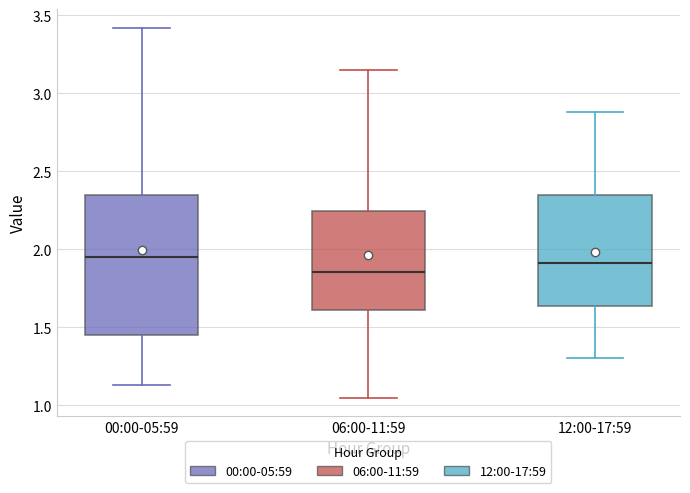

Reading left to right, read every box against the y-axis: the position of its median line, the range the box covers, and the ends of its whiskers. The values are not printed on the chart, so give them approximately, as read against the axis.

00:00-05:59: median 1.95, box 1.45 to 2.35, whiskers 1.15 to 3.40
06:00-11:59: median 1.85, box 1.60 to 2.25, whiskers 1.05 to 3.15
12:00-17:59: median 1.90, box 1.65 to 2.35, whiskers 1.30 to 2.90